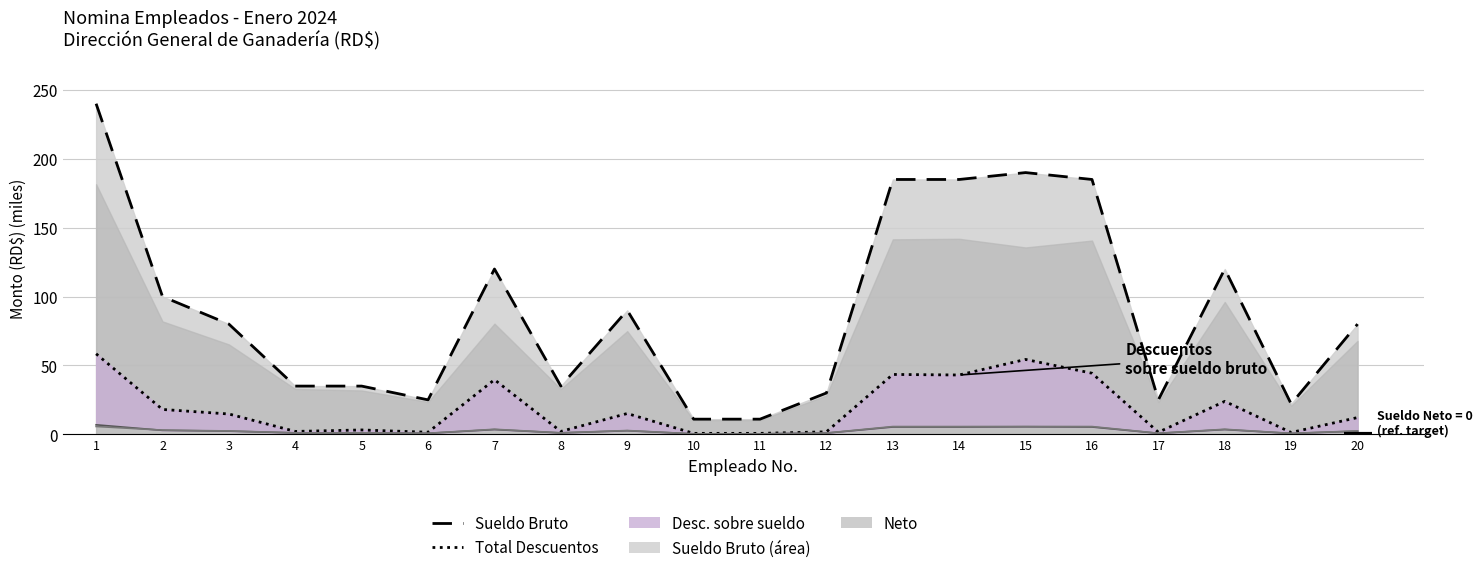

What is the difference between the second highest and minimum values in the SUELDO BRUTO (línea) series?

179.0